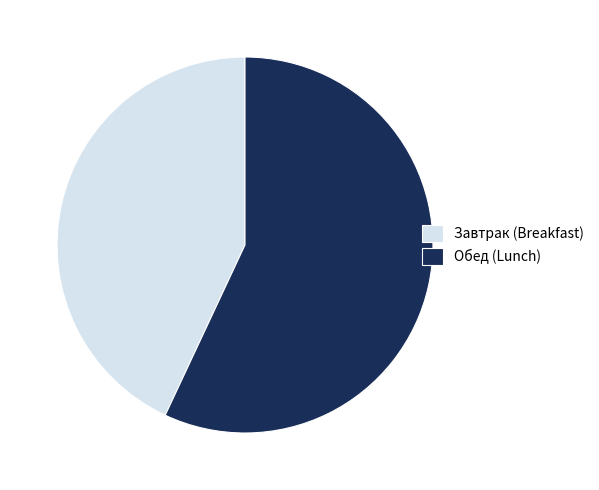

How many segments does this pie chart have?

2